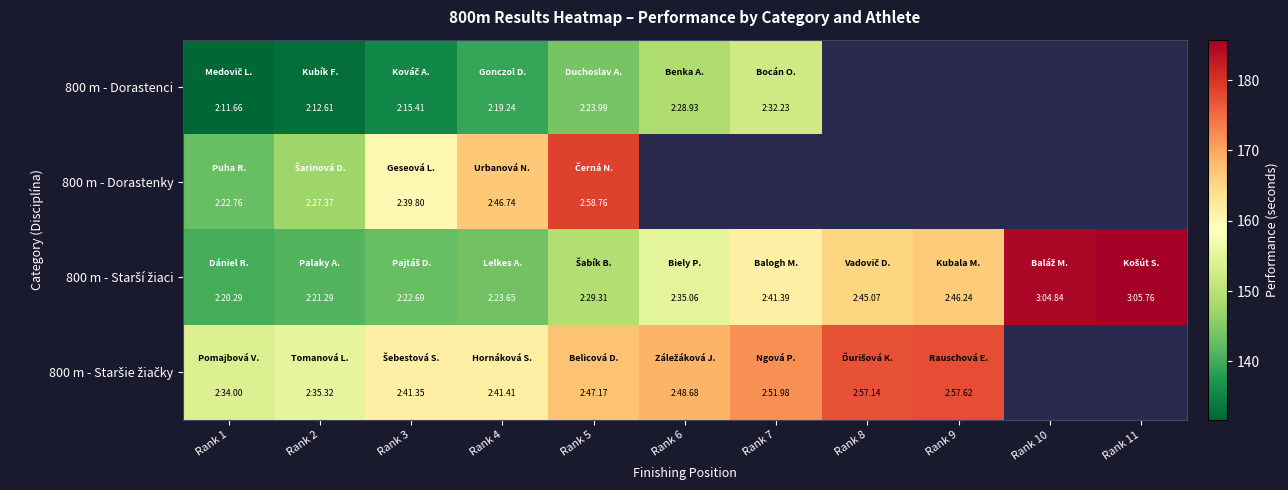

The 800 m - Dorastenky series shows 159.8 at Rank 3. True or false?

True